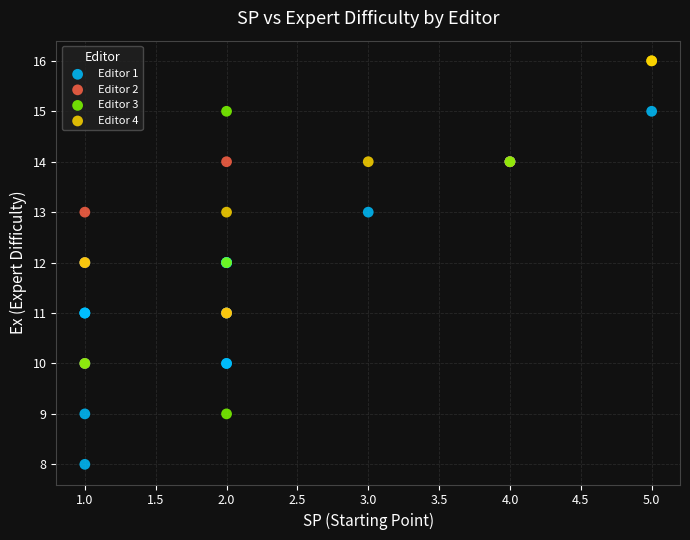

Which series contains the highest Y value?

Editor 4